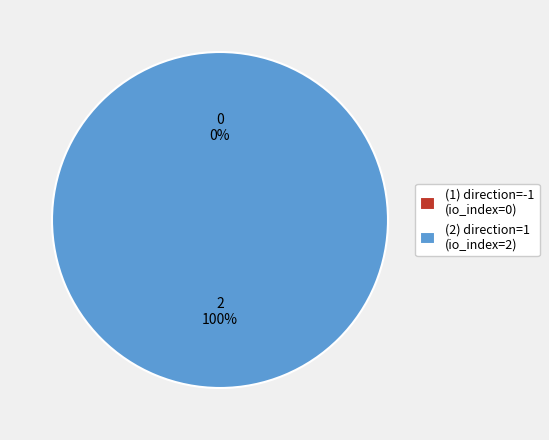

What is the total percentage of (1) direction=-1 and (2) direction=1?

100.0%